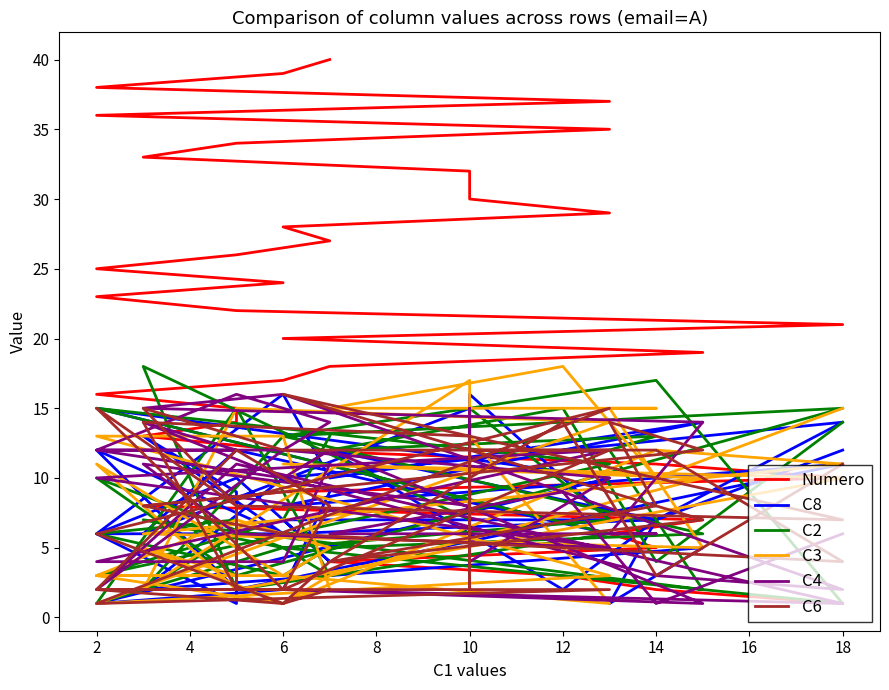

True or false: C4 and C8 cross at least once.

True